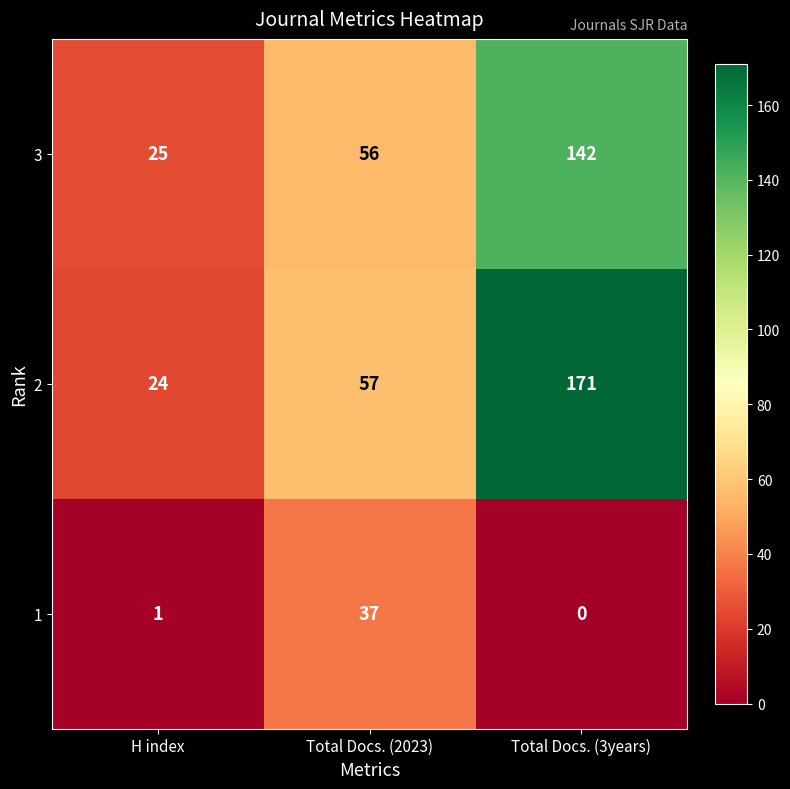

Where is 3 nearest to the value 83?

Total Docs. (2023)